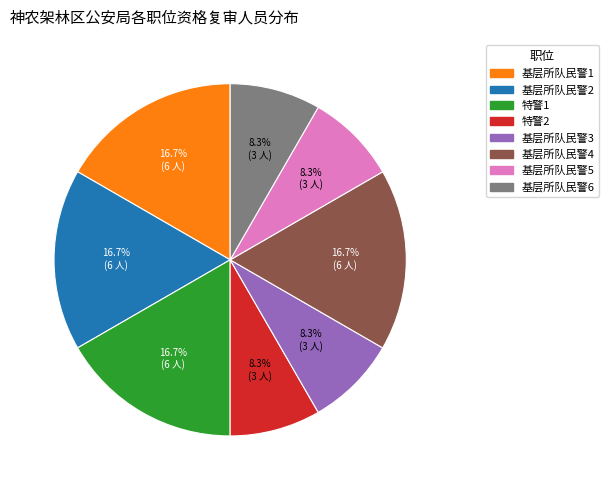

True or false: 基层所队民警6 accounts for 1% of the total.

False